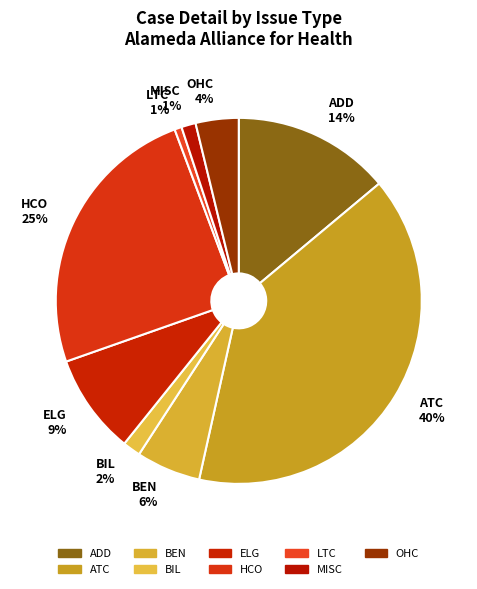

The OHC slice represents 4% of the pie. True or false?

True